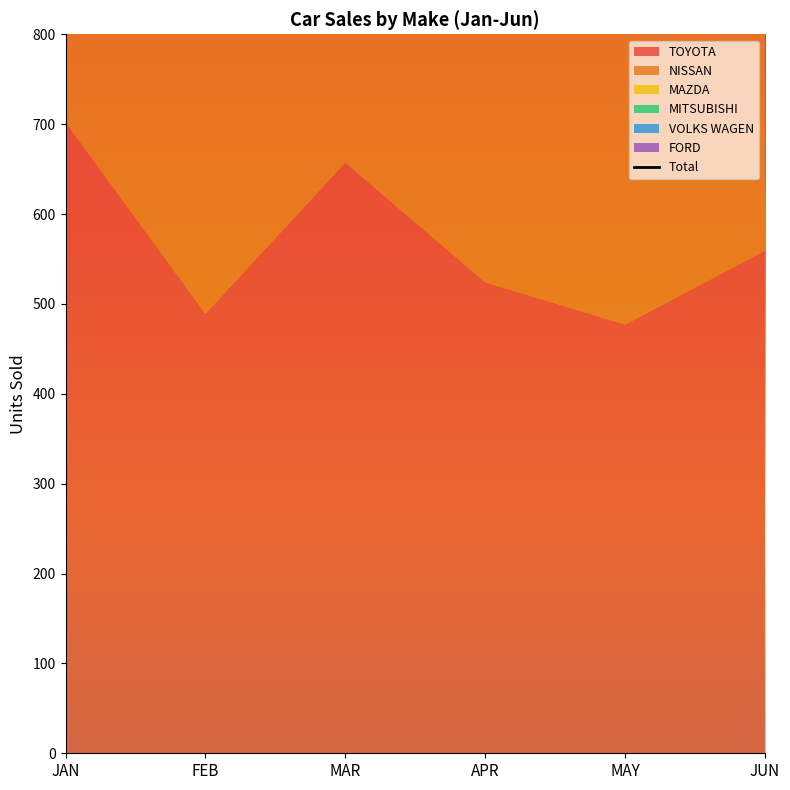

Count the number of categories in the chart.

6